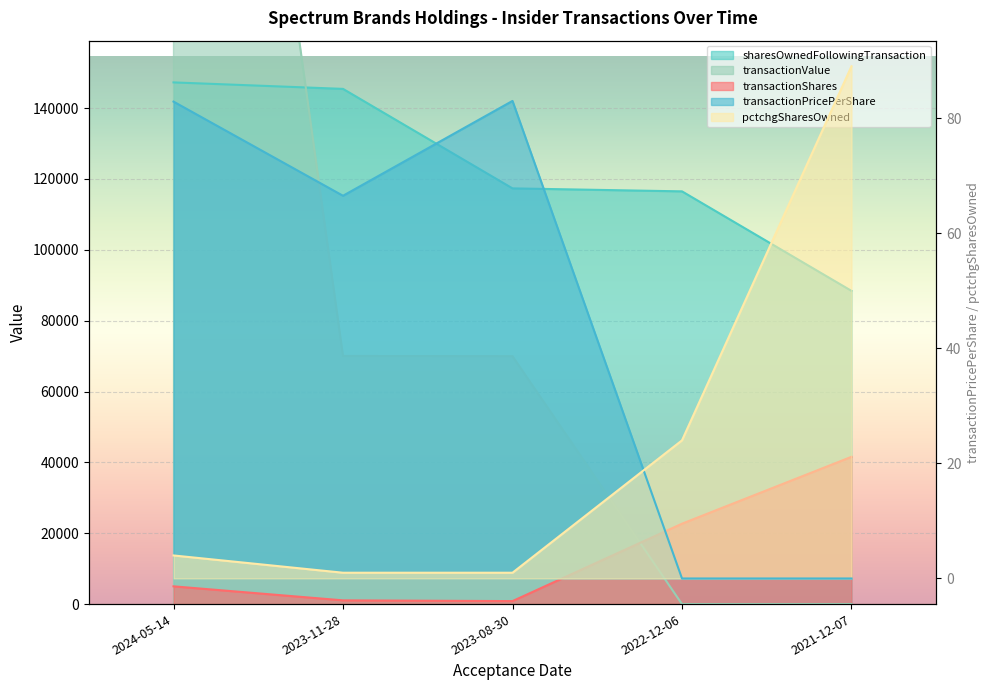

Count the number of data series in this chart.

5